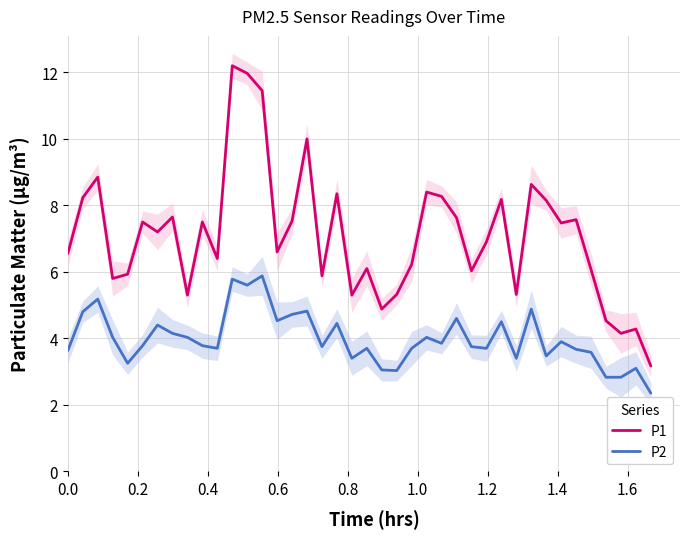

True or false: P2 and P1 intersect in this chart.

False